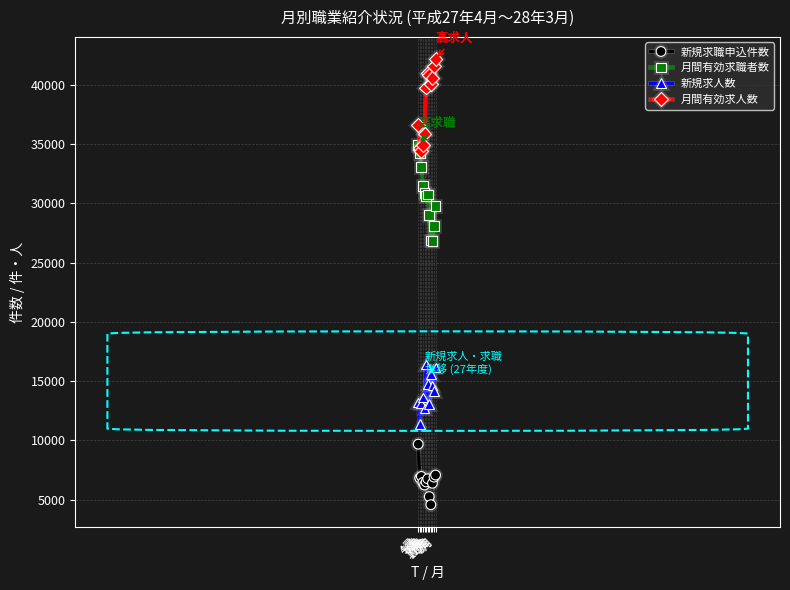

What is the spread (max minus min) of values at 4月?

26952